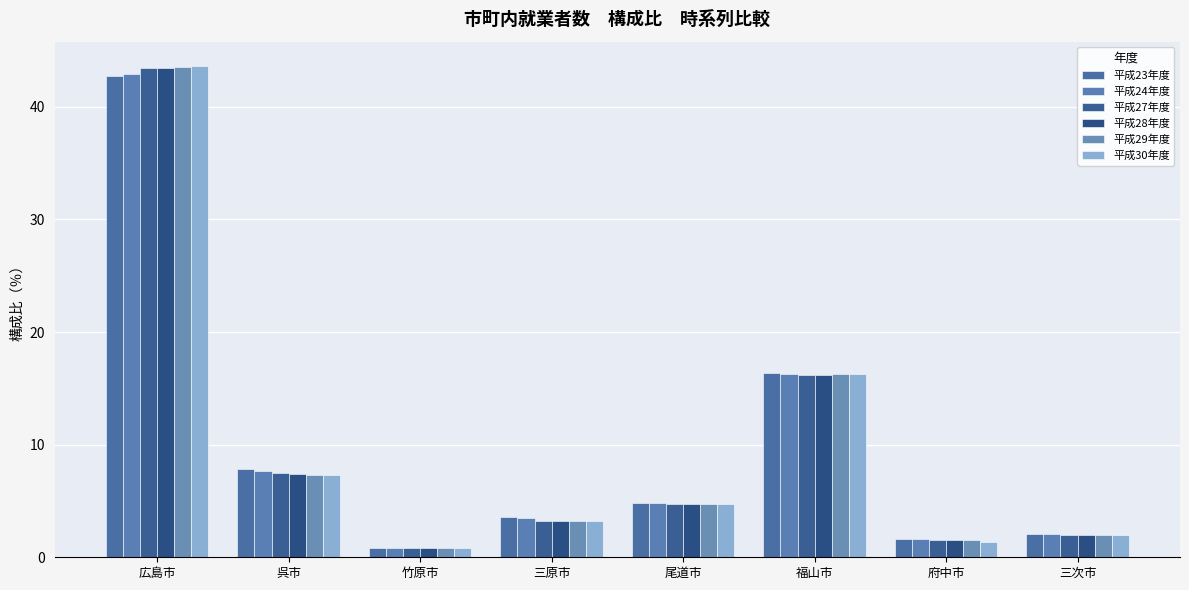

What are all the series names shown in the legend?

平成23年度, 平成24年度, 平成27年度, 平成28年度, 平成29年度, 平成30年度